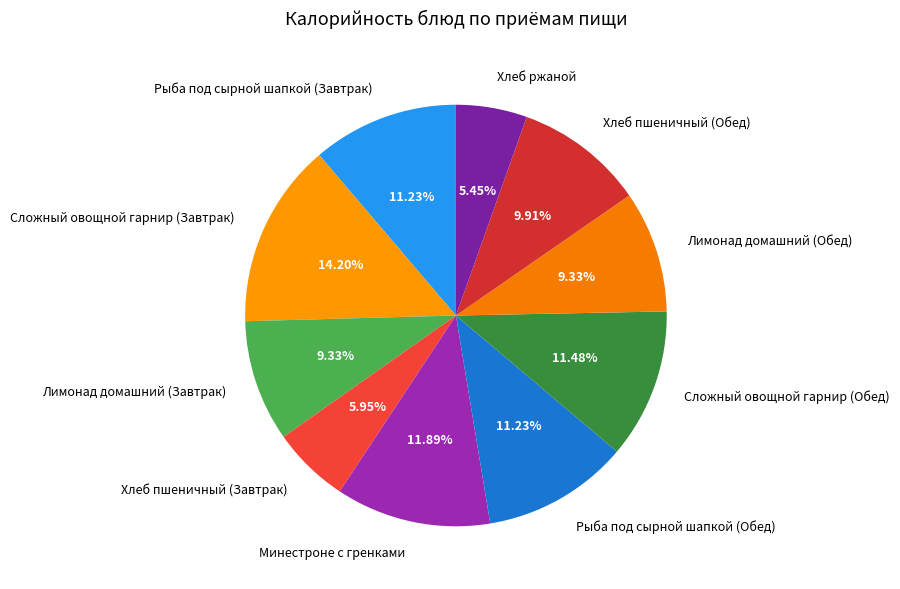

To the nearest percent, what is the average slice percentage?

10%